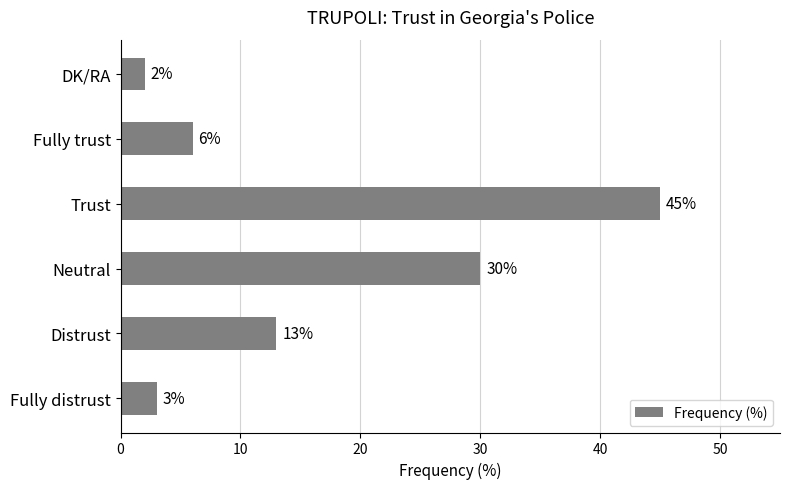

How many values are below 13?

3